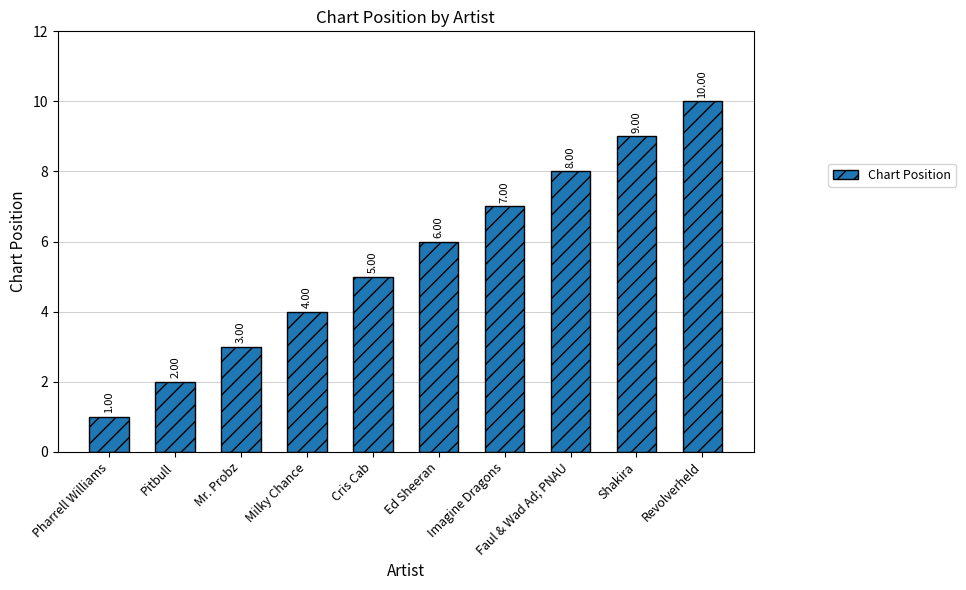

At which label is the value closest to 5?

Cris Cab